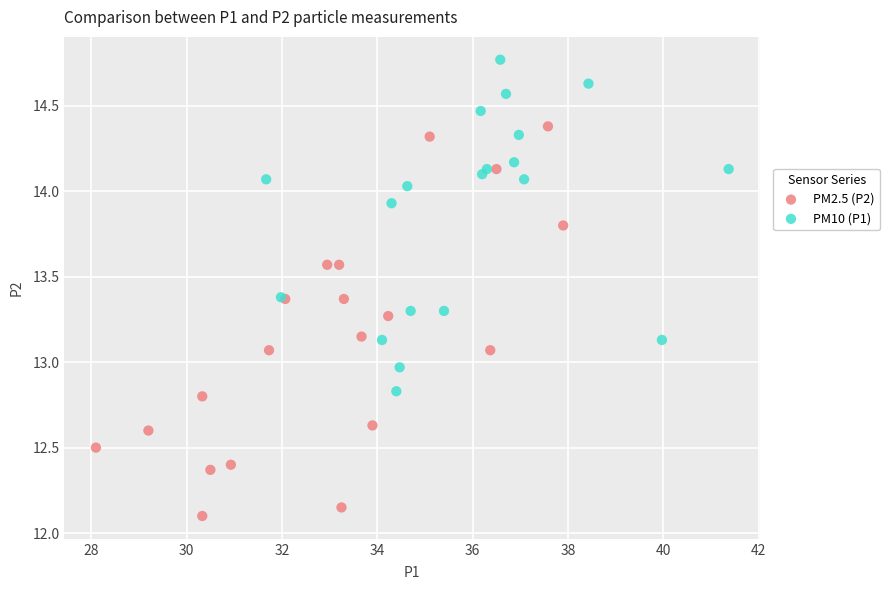

Which series has the widest spread of Y values?

PM2.5 (P2)